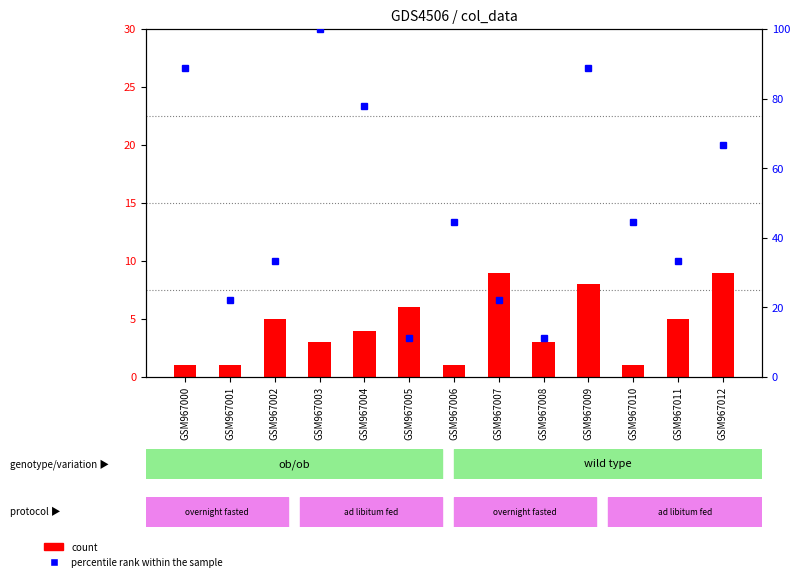

Is the value of percentile rank within the sample at GSM967009 greater than the value of count at GSM967001?

Yes